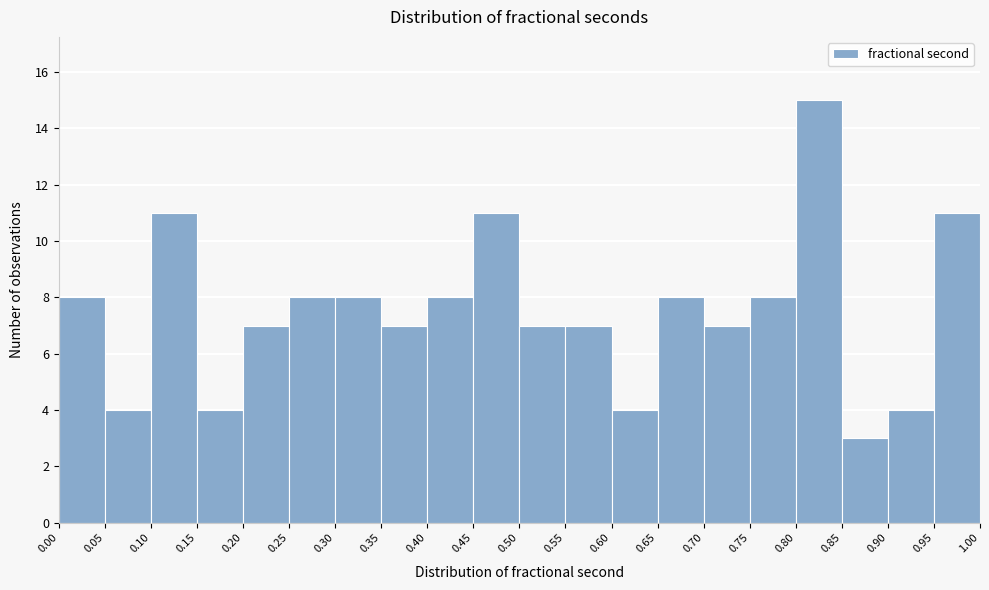

Reading left to right, transcribe this chart: for each bar, give the range it covers on the x-axis and its height. The values are not printed on the chart, so give them approximately, as read against the axis.

0.00 to 0.05: 8
0.05 to 0.10: 4
0.10 to 0.15: 11
0.15 to 0.20: 4
0.20 to 0.25: 7
0.25 to 0.30: 8
0.30 to 0.35: 8
0.35 to 0.40: 7
0.40 to 0.45: 8
0.45 to 0.50: 11
0.50 to 0.55: 7
0.55 to 0.60: 7
0.60 to 0.65: 4
0.65 to 0.70: 8
0.70 to 0.75: 7
0.75 to 0.80: 8
0.80 to 0.85: 15
0.85 to 0.90: 3
0.90 to 0.95: 4
0.95 to 1.00: 11